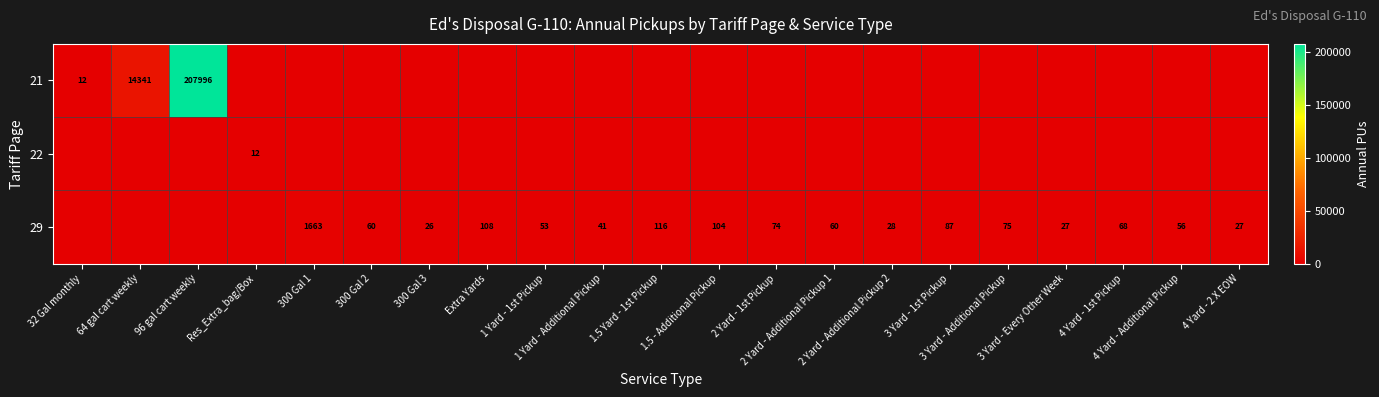

What is the spread (max minus min) of values at 1.5 Yard - 1st Pickup?

116.0